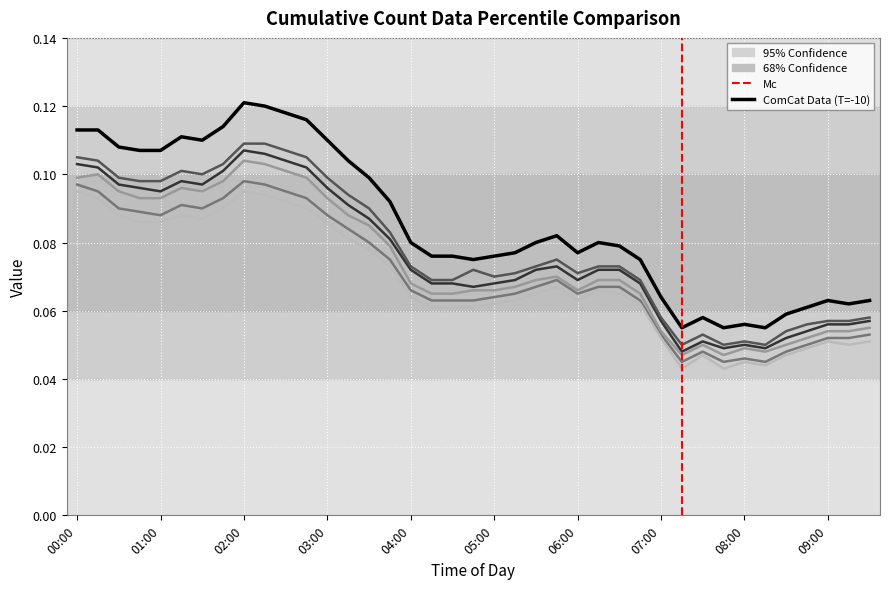

Is it true that TEMP=-4 equals 0.1 at 07:45?

False